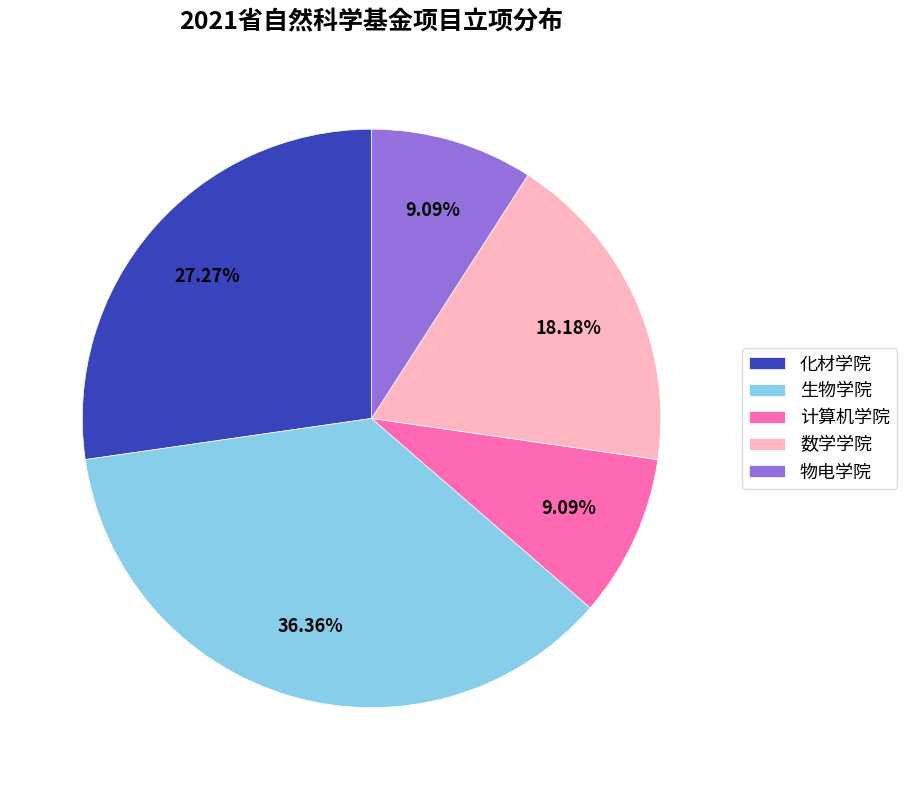

Count the number of slices in the pie.

5